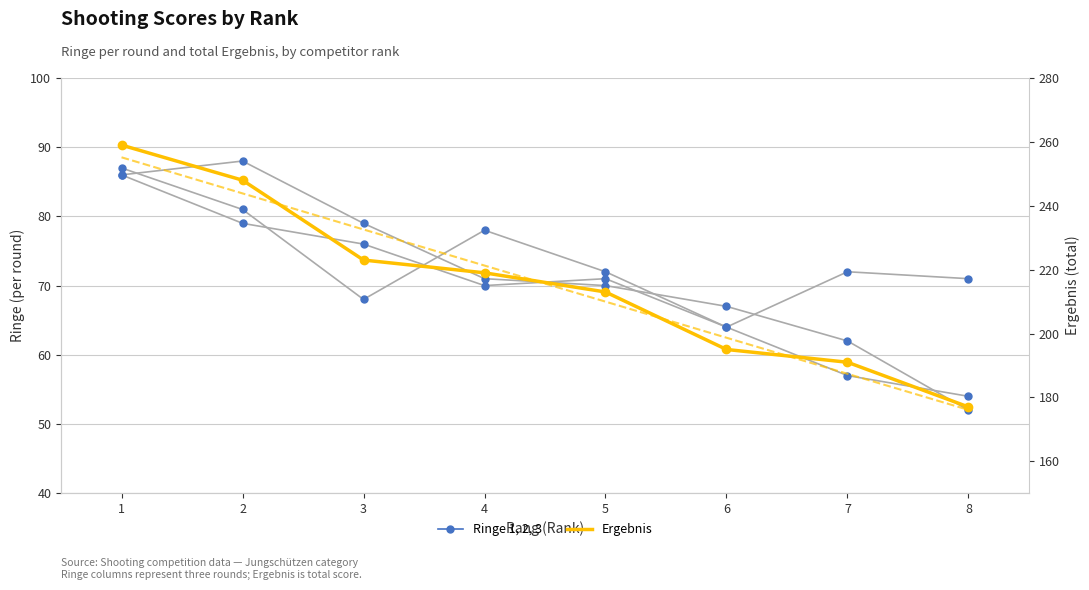

What is the difference between the values at 8 and 7?

14